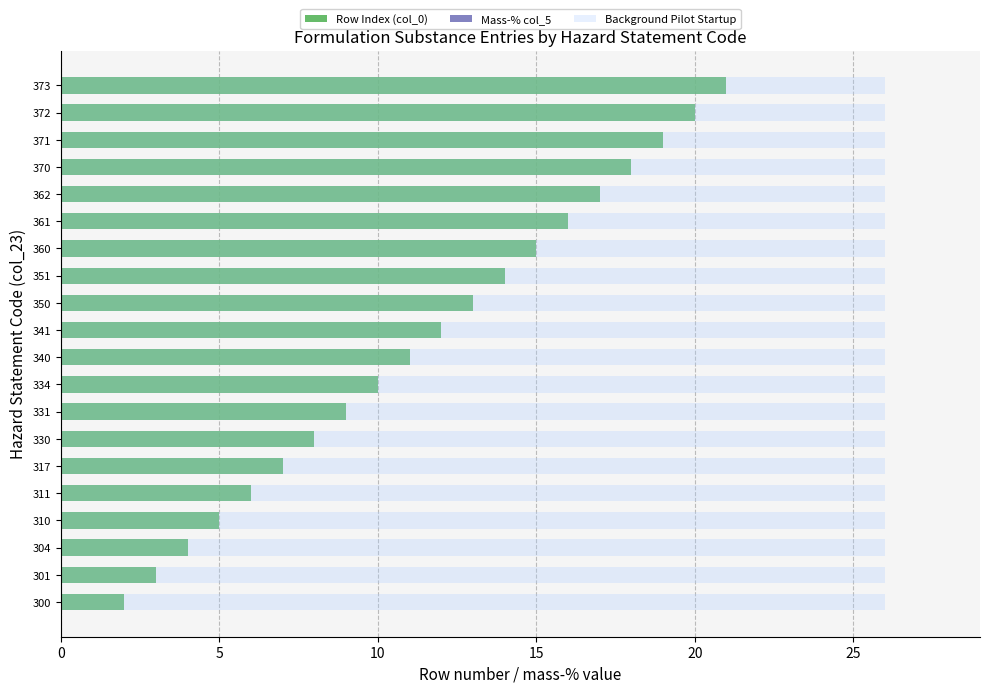

Between 15 and 15, which is larger?

15